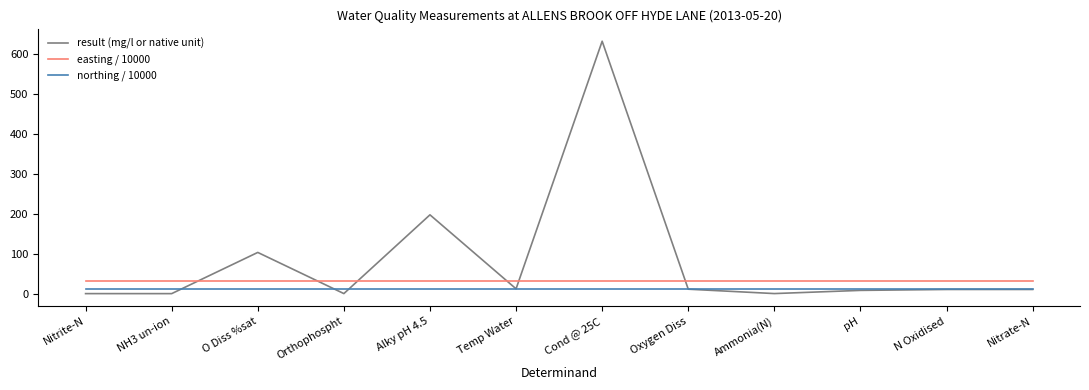

True or false: result (mg/l or native unit) has a value of 197.0 at Alky pH 4.5.

True